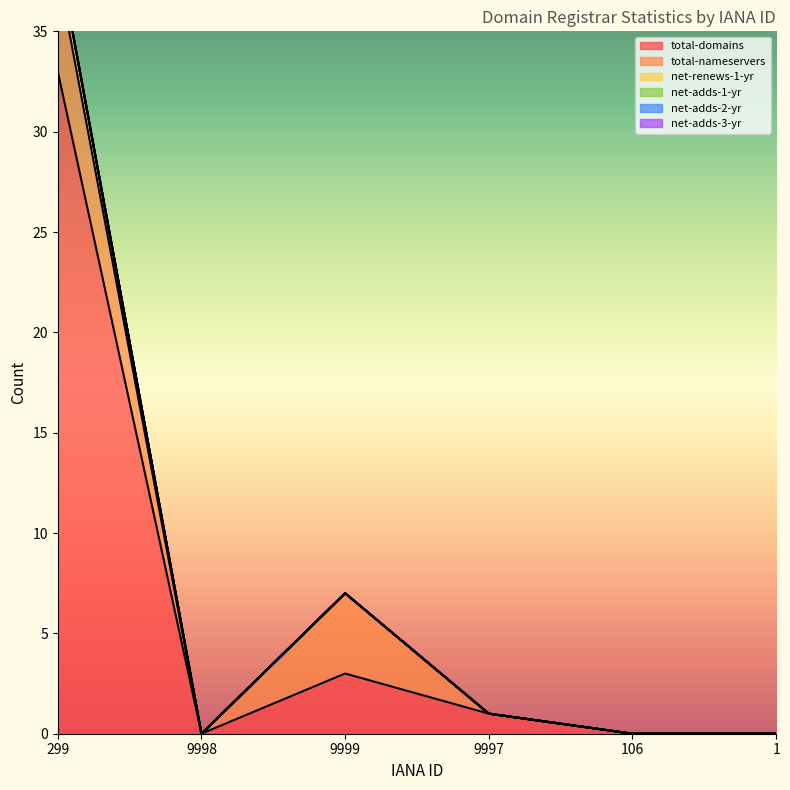

The net-adds-2-yr series shows 0 at 9997. True or false?

True